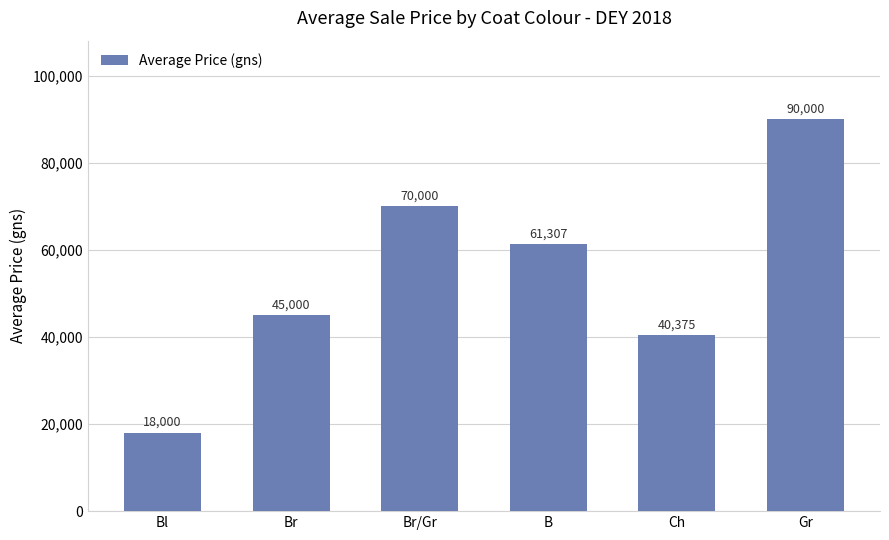

Which label corresponds to the smallest value in the chart?

Bl